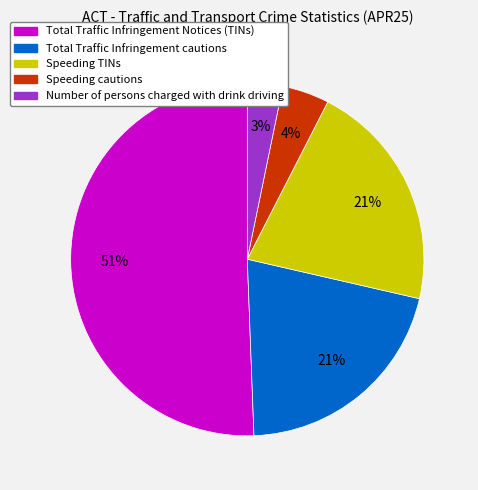

To the nearest percent, what portion does Total Traffic Infringement cautions represent?

21%